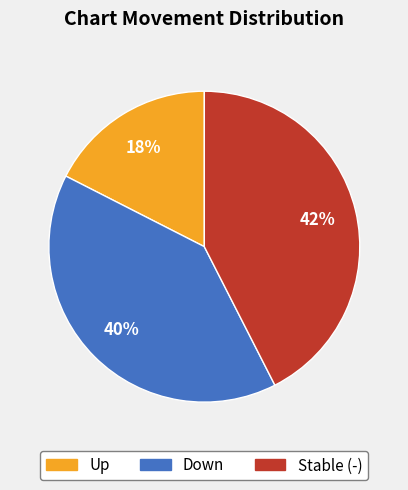

Is there a majority slice in this chart?

No